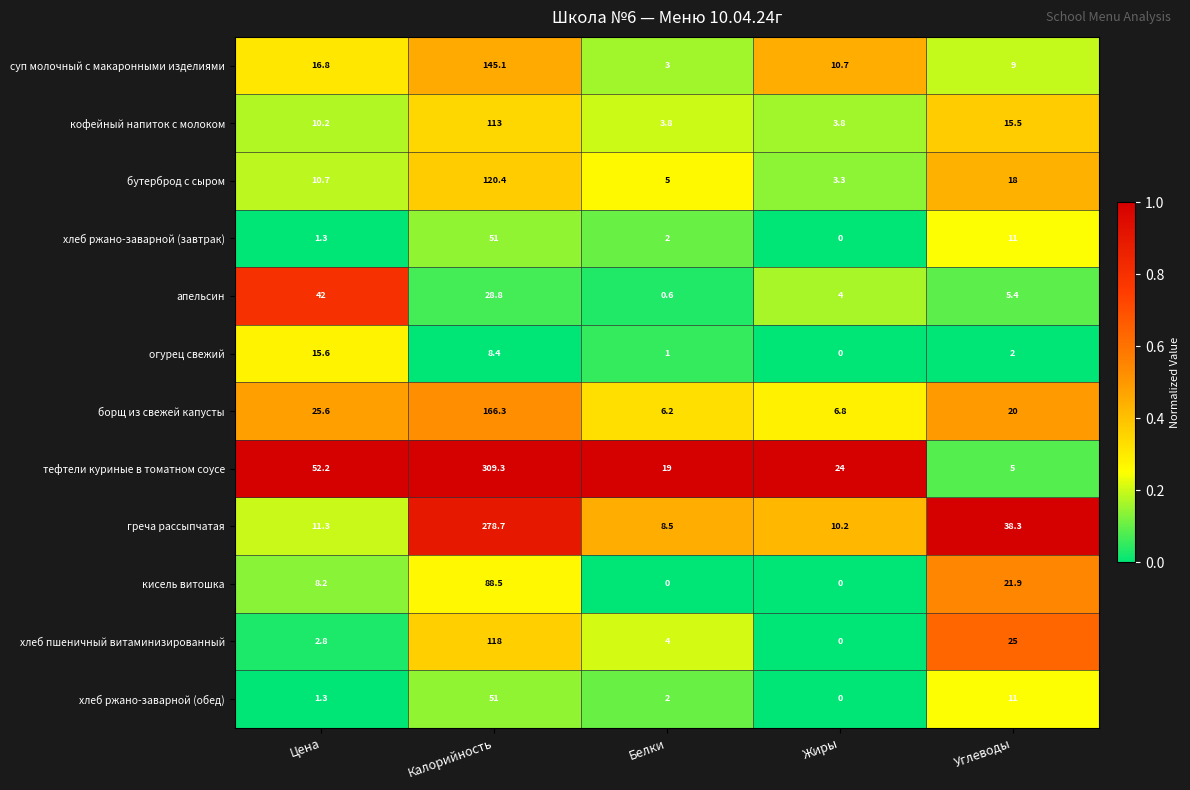

Which series has the largest range (max minus min)?

тефтели куриные в томатном соусе